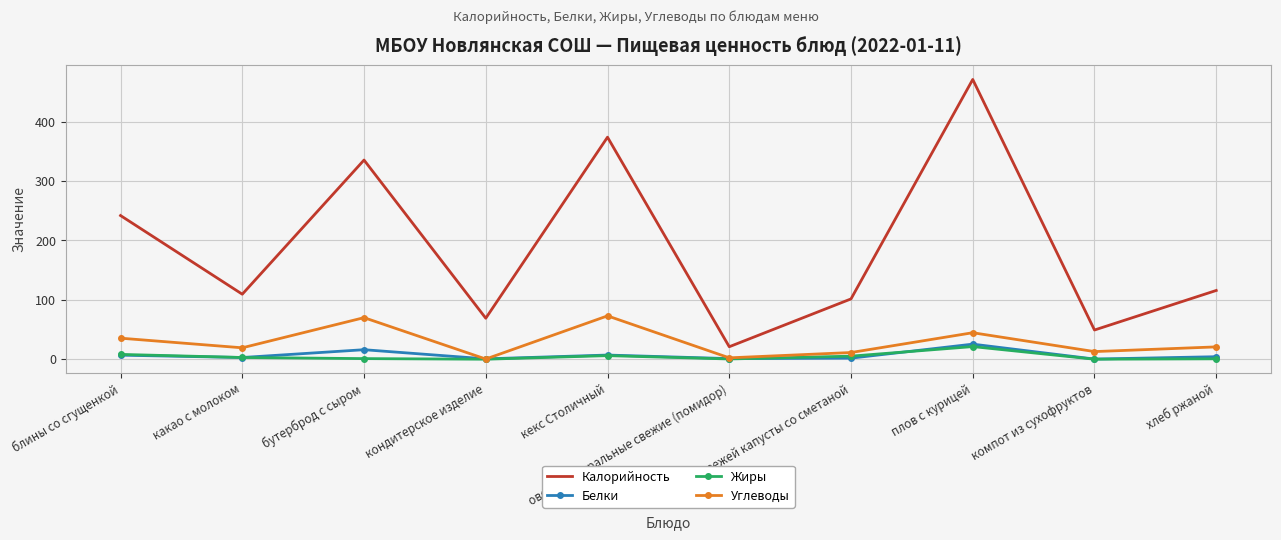

Which series has the largest range (max minus min)?

Калорийность